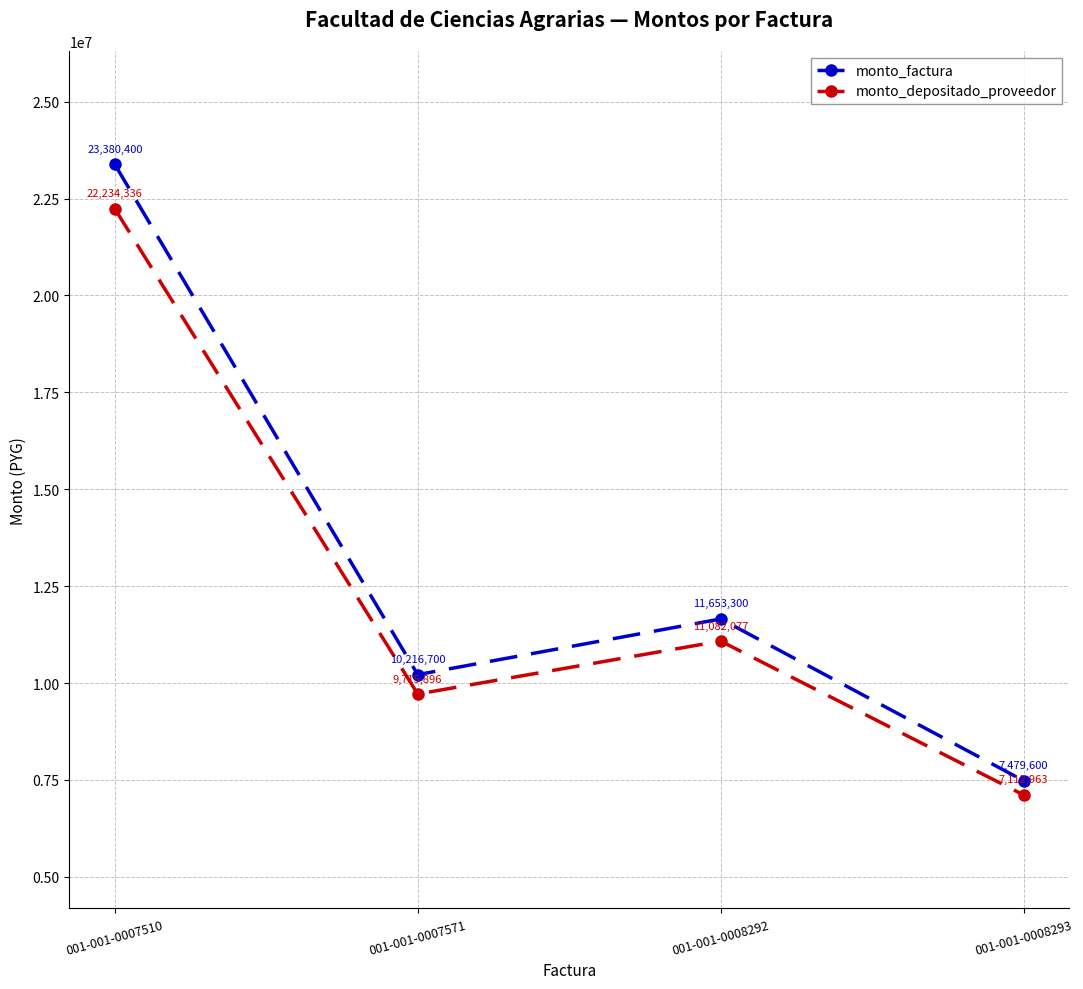

What is the sum of the monto_depositado_proveedor values at 001-001-0007510 and 001-001-0007571?

31950232